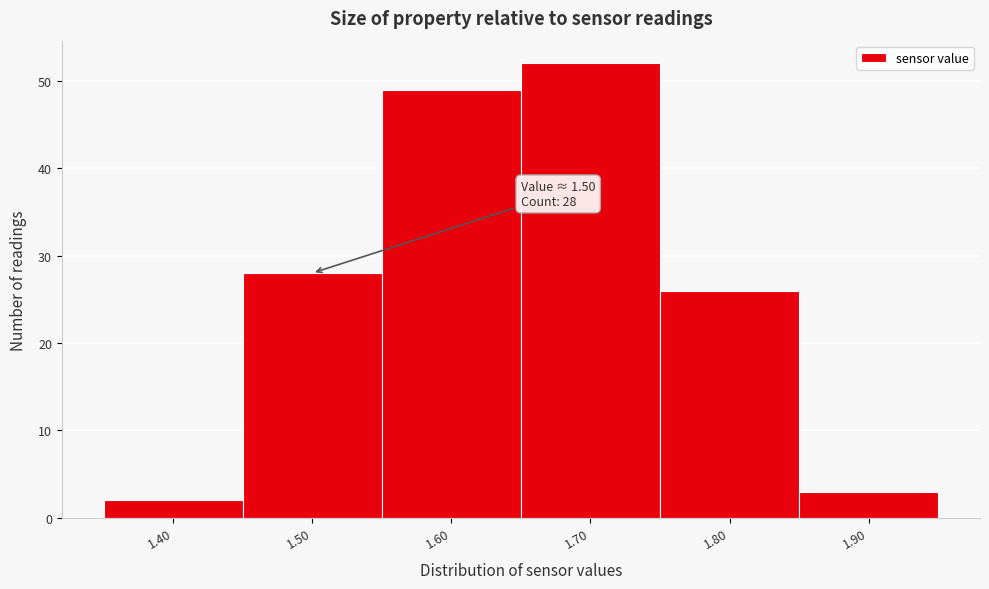

Which range on the x-axis has the tallest bar?

1.65 to 1.75